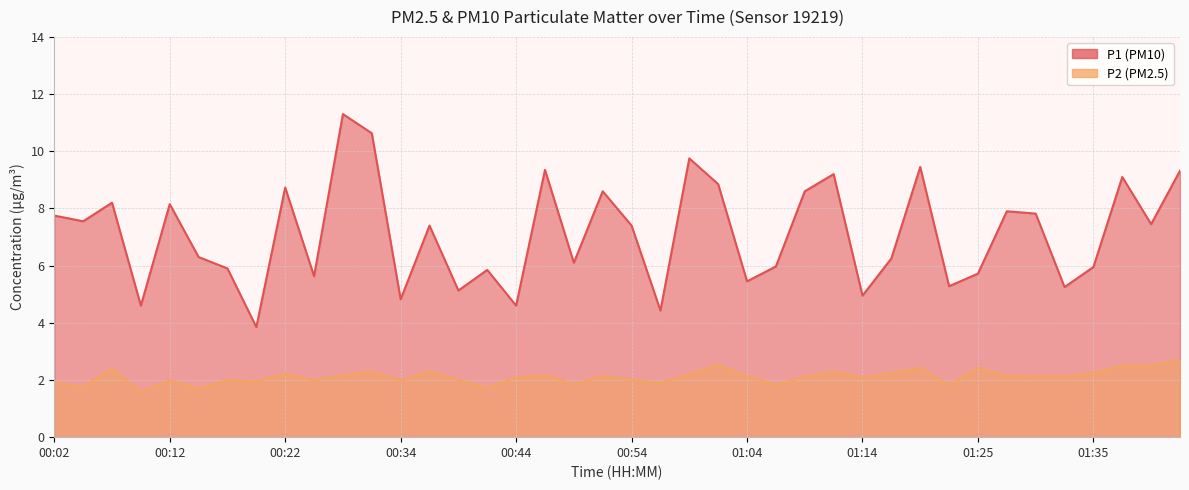

What are all the series names shown in the legend?

P1, P2